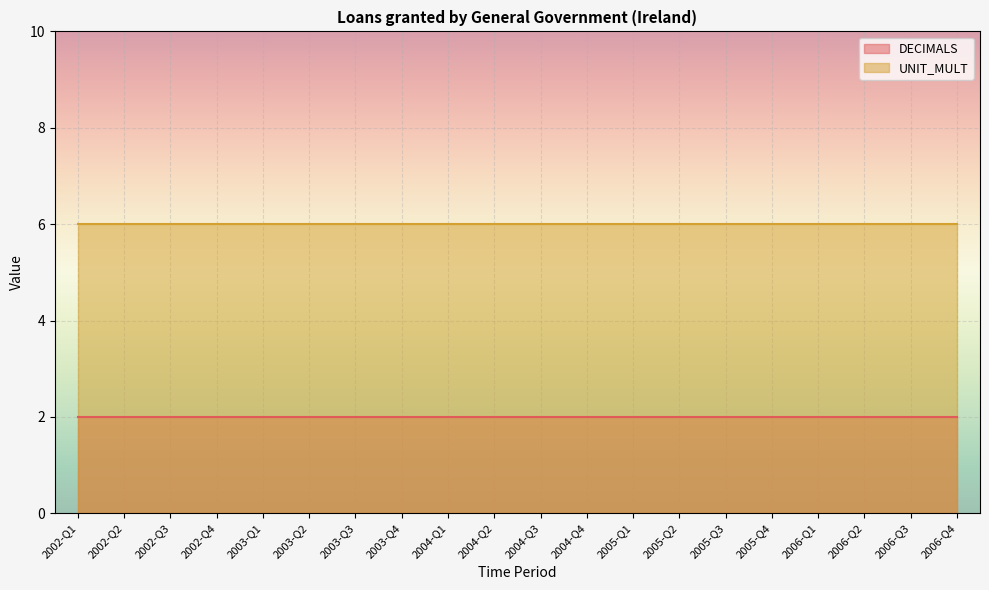

What is the difference between the highest and lowest values at 2004-Q4?

4